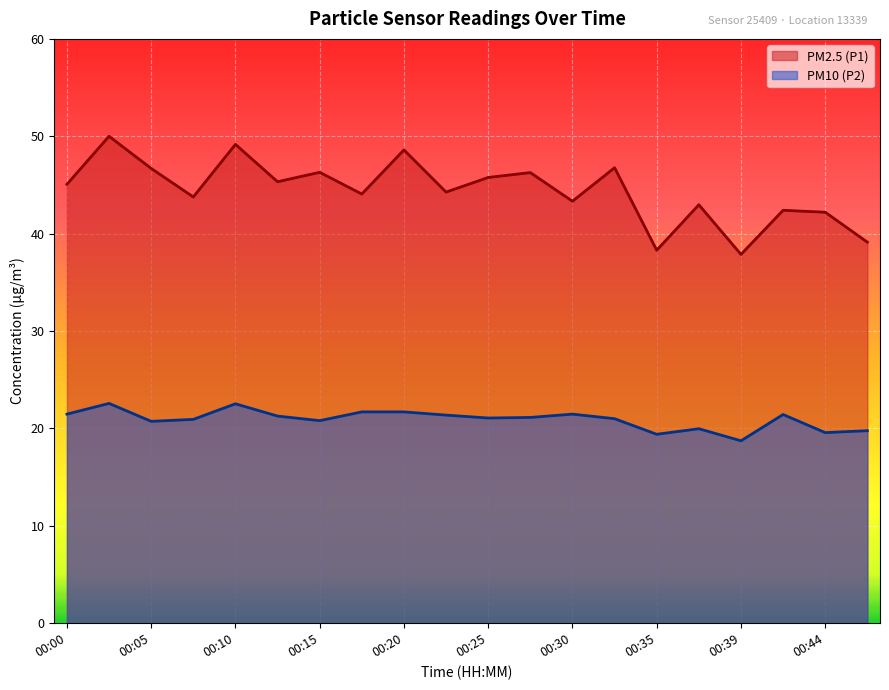

Rank the series at 00:30 from lowest to highest value.

PM10 (P2), PM2.5 (P1)